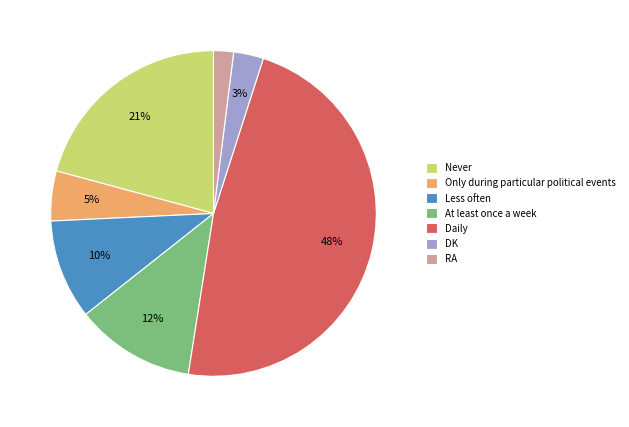

Which slice is the smallest?

RA